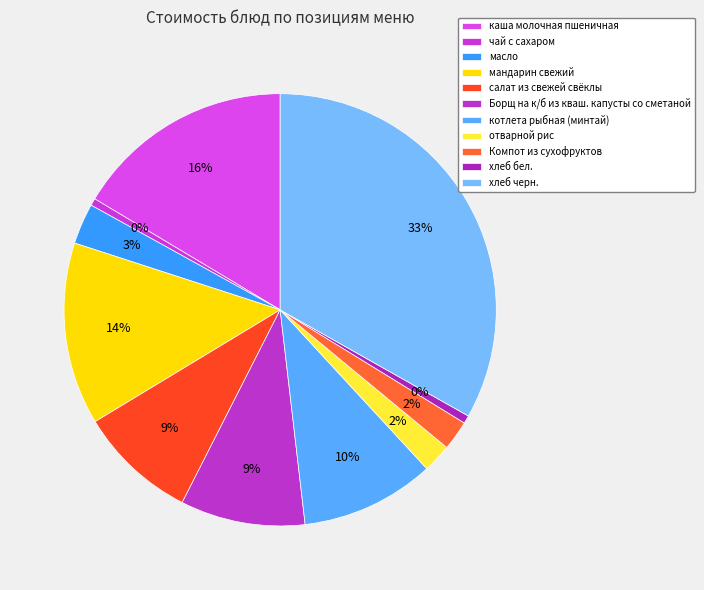

Do мандарин свежий and каша молочная пшеничная together represent more than half of the pie?

No